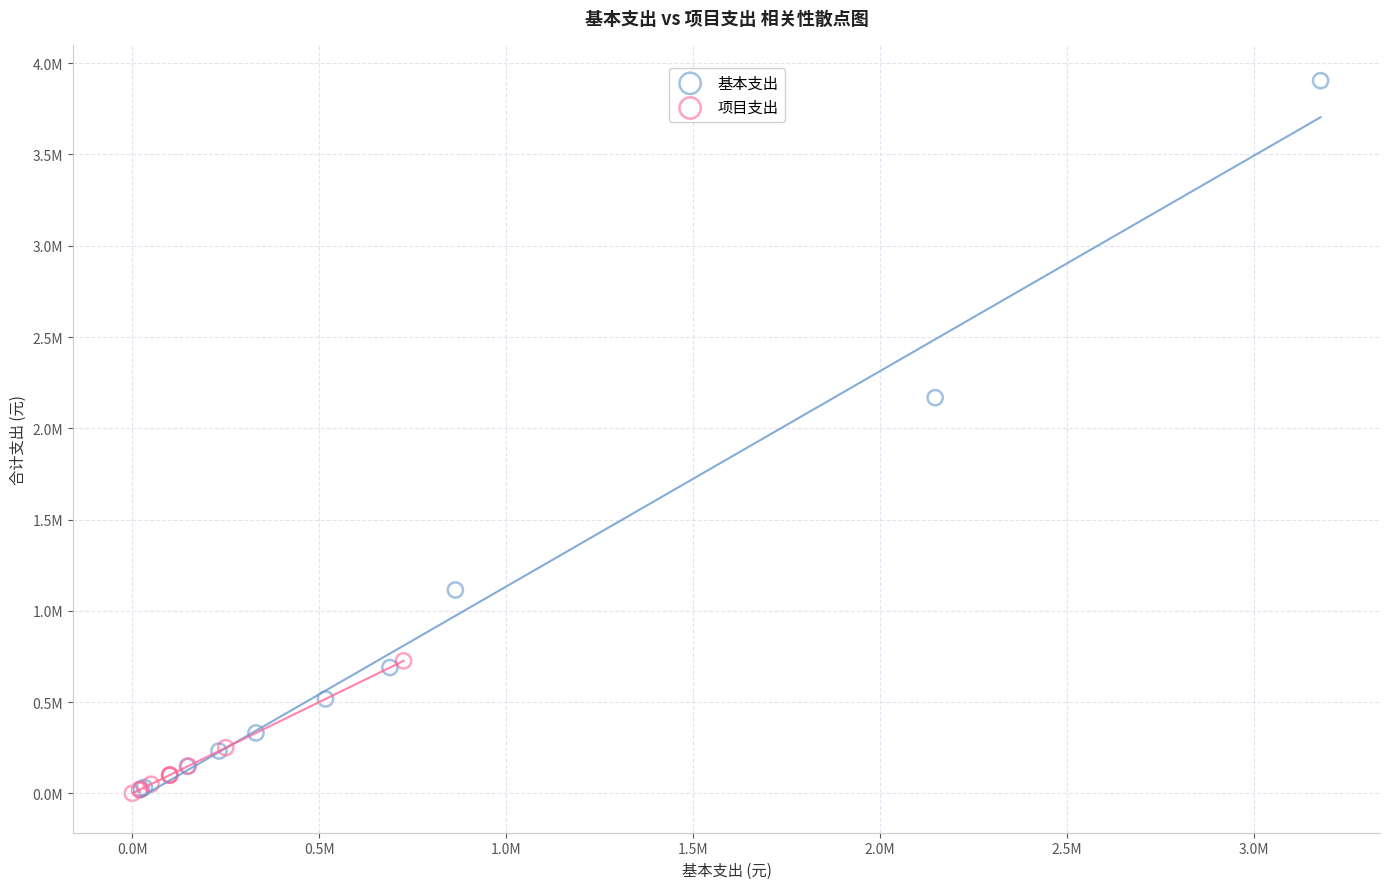

Which series contains the highest Y value?

基本支出